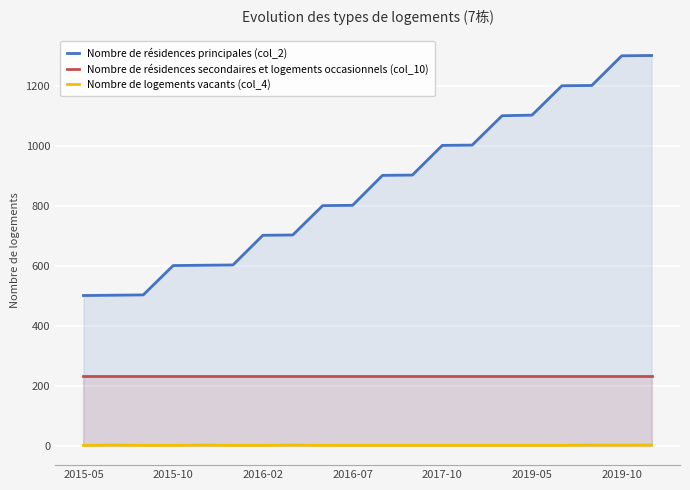

Rank the series at 2015-05 from highest to lowest value.

Nombre de résidences principales (col_2), Nombre de résidences secondaires et logements occasionnels (col_10), Nombre de logements vacants (col_4)